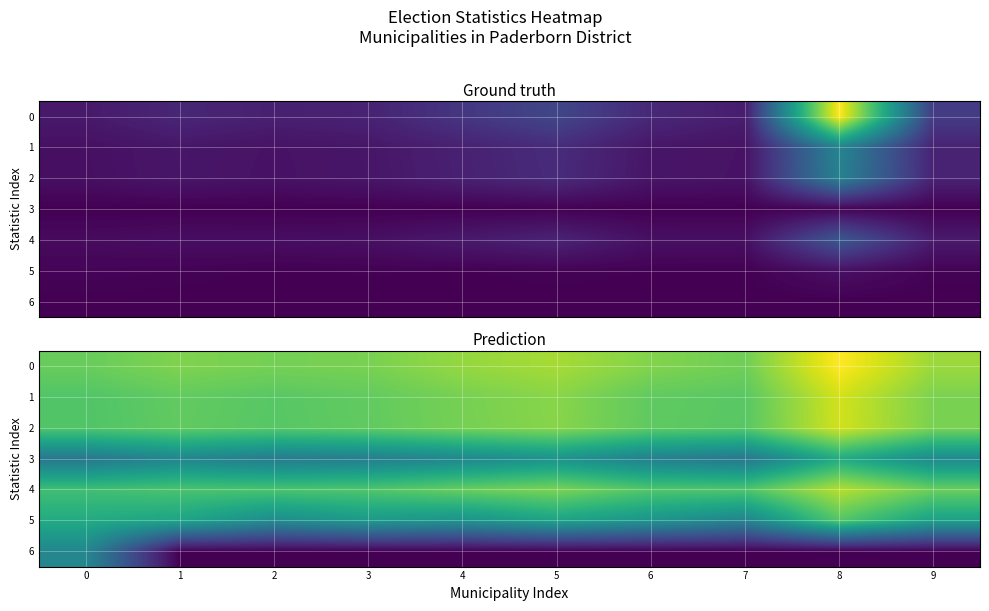

What is the average value of the 5 series?

6.5